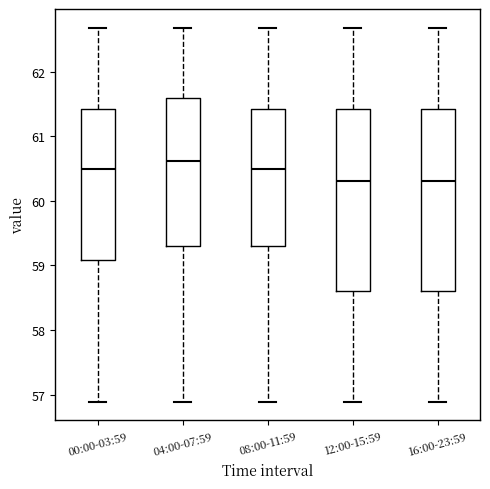

Reading left to right, transcribe this box plot: for each box, give where its median line is, the range the box spans, and where its two whiskers end, as read against the y-axis. The values are not printed on the chart, so give them approximately, as read against the axis.

00:00-03:59: median 60.5, box 59.1 to 61.4, whiskers 56.9 to 62.7
04:00-07:59: median 60.6, box 59.3 to 61.6, whiskers 56.9 to 62.7
08:00-11:59: median 60.5, box 59.3 to 61.4, whiskers 56.9 to 62.7
12:00-15:59: median 60.3, box 58.6 to 61.4, whiskers 56.9 to 62.7
16:00-23:59: median 60.3, box 58.6 to 61.4, whiskers 56.9 to 62.7